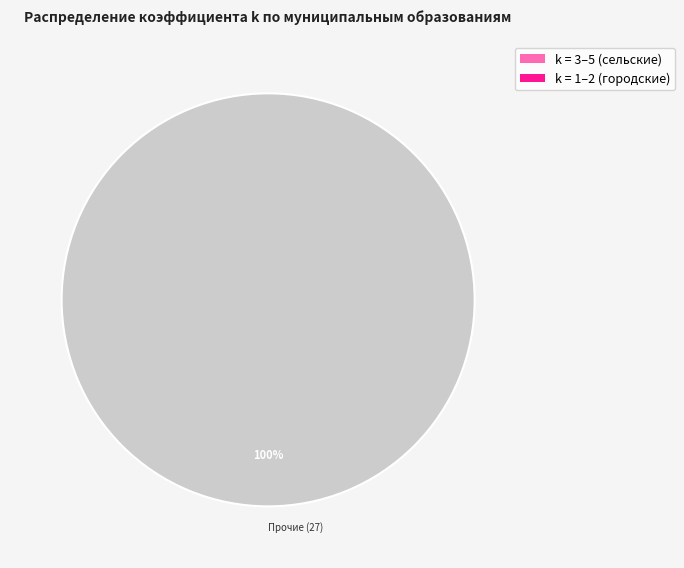

What percentage is the Прочие (27) slice, to the nearest percent?

100%